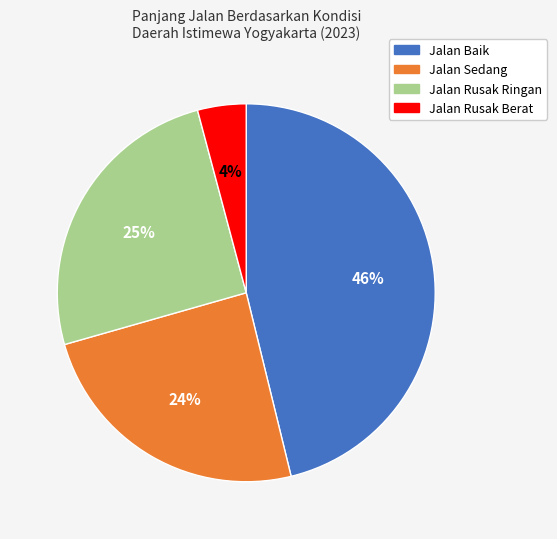

True or false: Jalan Rusak Ringan accounts for 25% of the total.

True